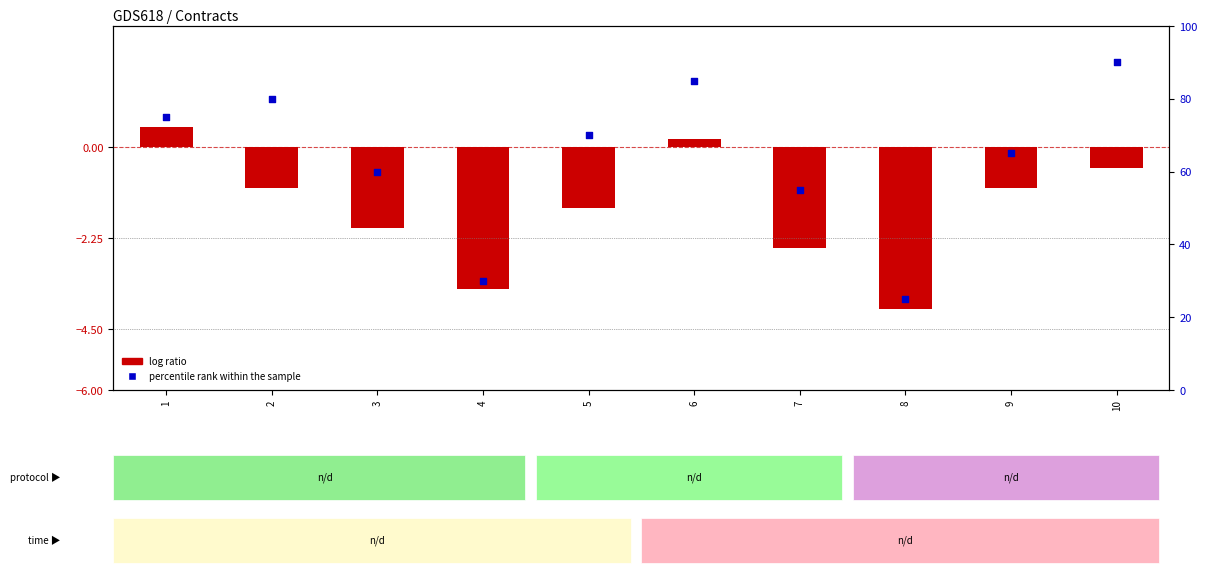

Which series has the largest total across all categories?

percentile rank within the sample